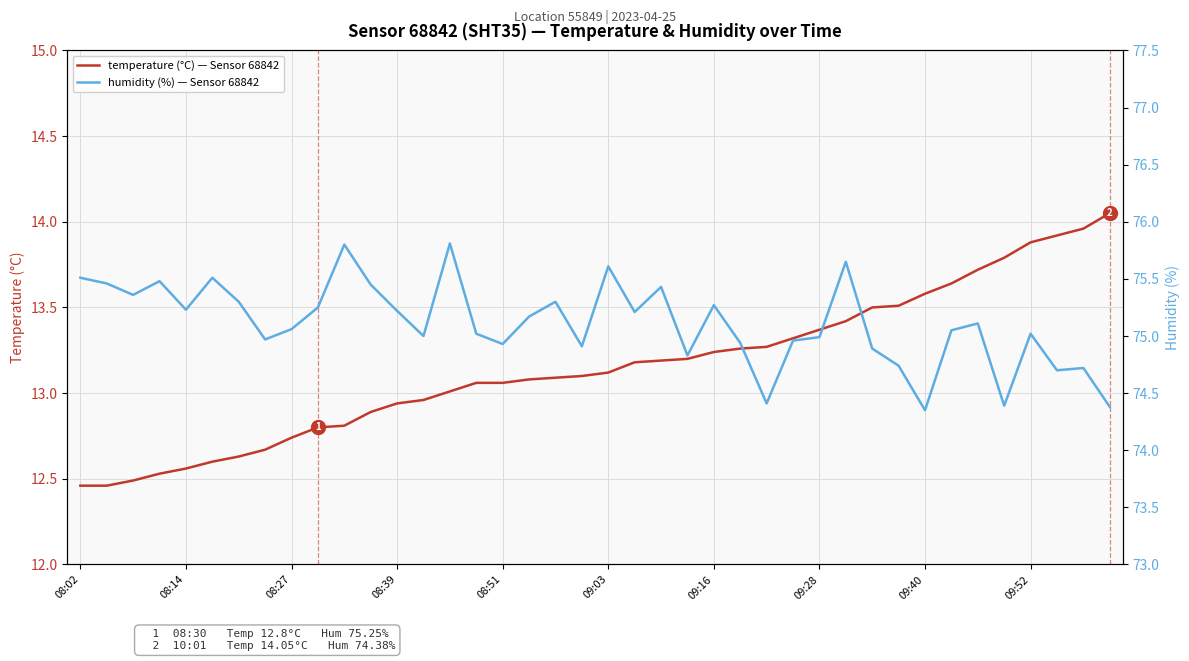

True or false: humidity (%) and temperature (°C) intersect in this chart.

False